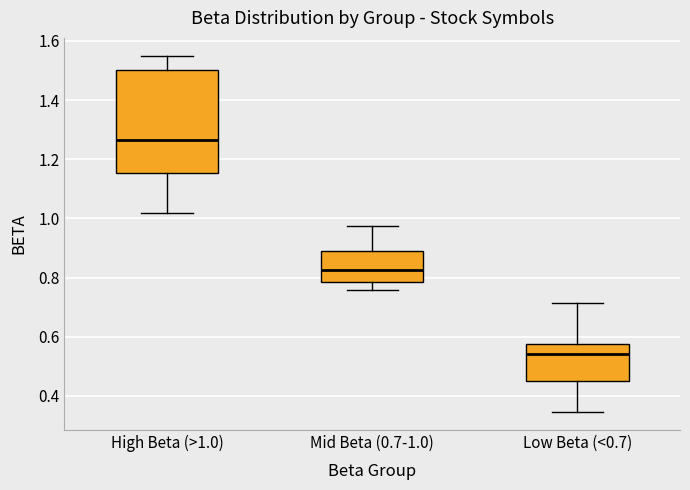

Which box has the highest median line?

High Beta (>1.0)